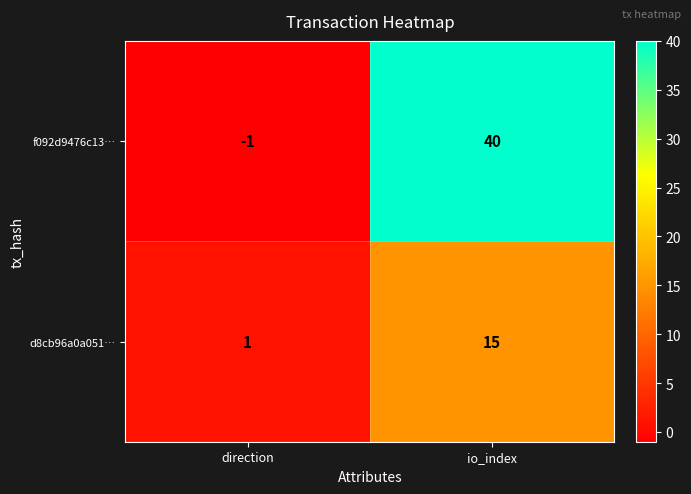

List the series in order of their overall mean, lowest first.

d8cb96a0a051…, f092d9476c13…